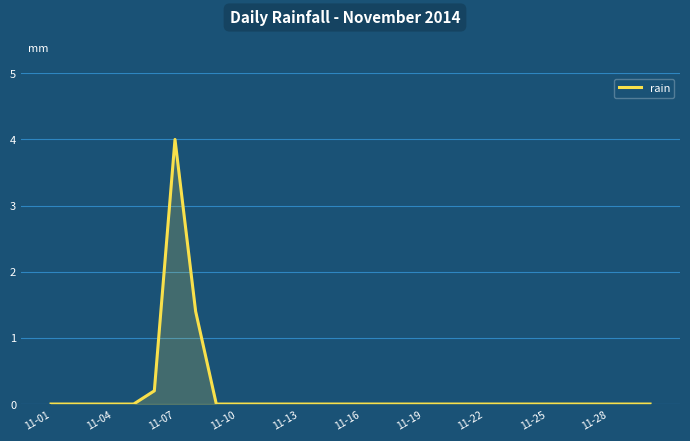

What is the greatest value displayed?

4.0